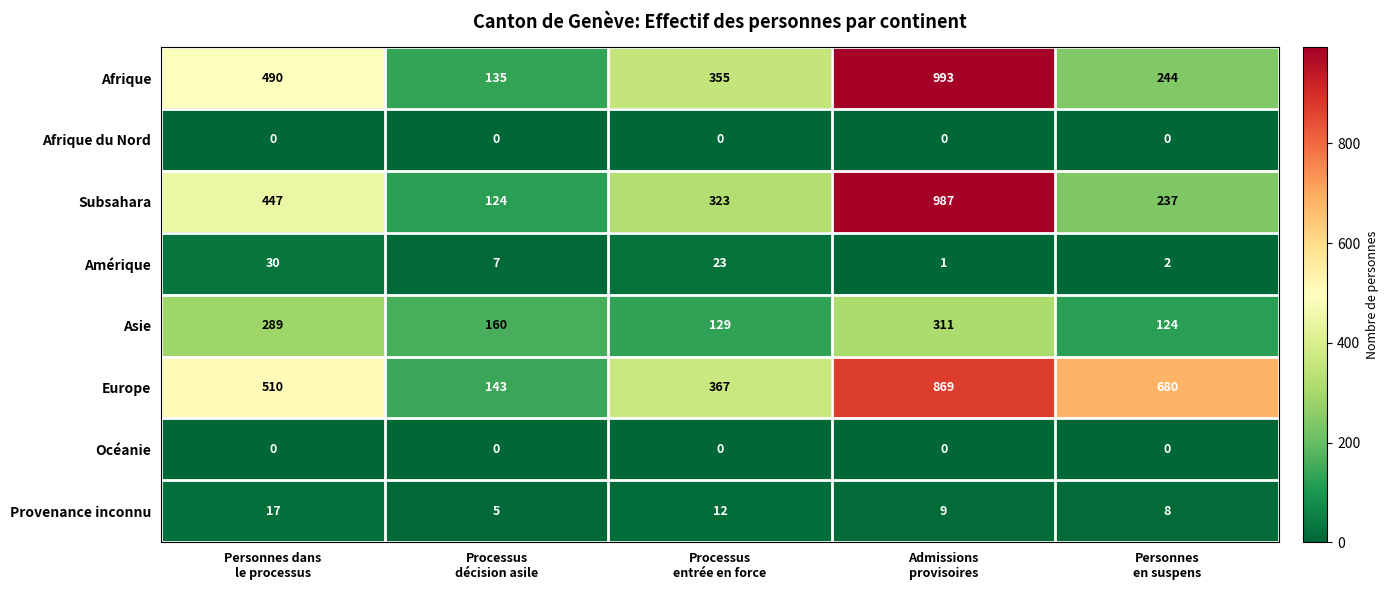

Between Personnes dans
le processus and Admissions
provisoires, which series saw the biggest shift?

Subsahara